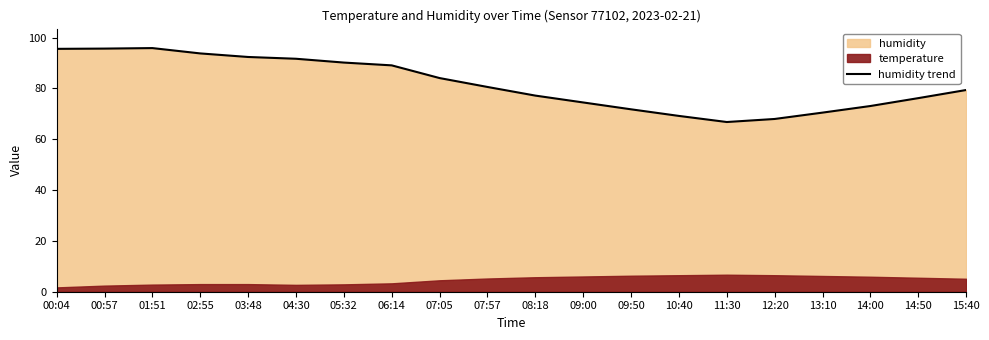

What is the average value?

81.8